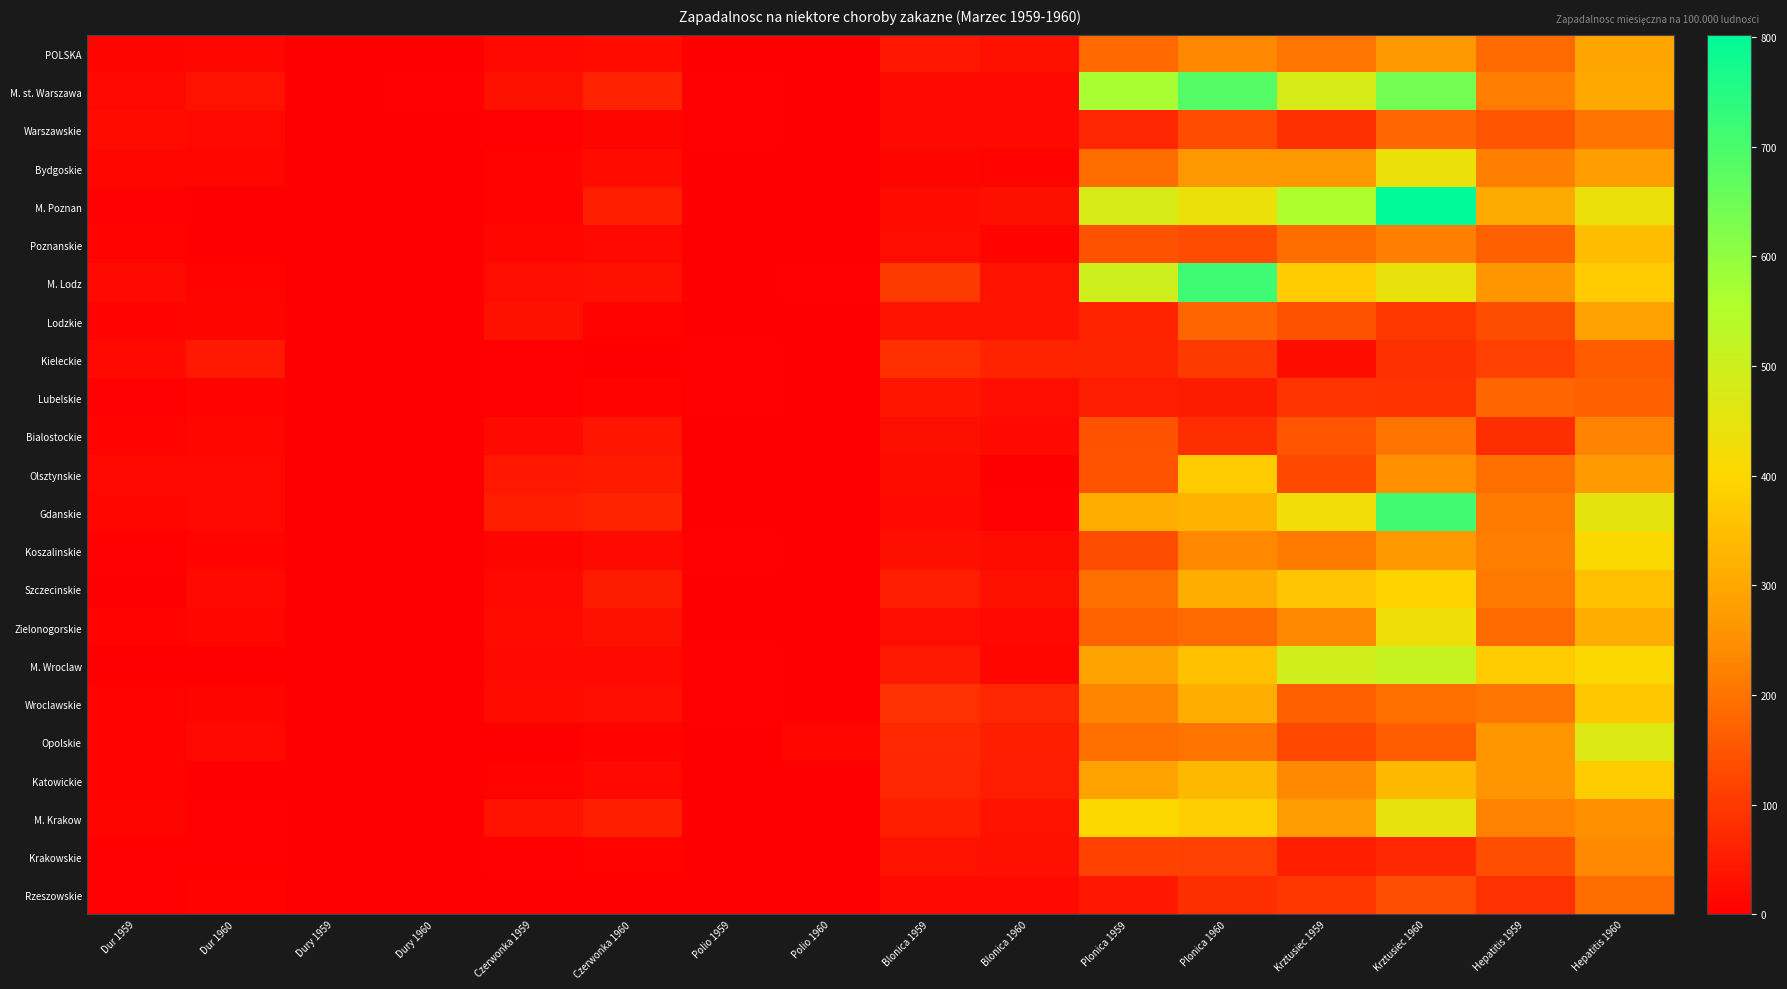

What is the total value across all series at Polio 1959?

49.8